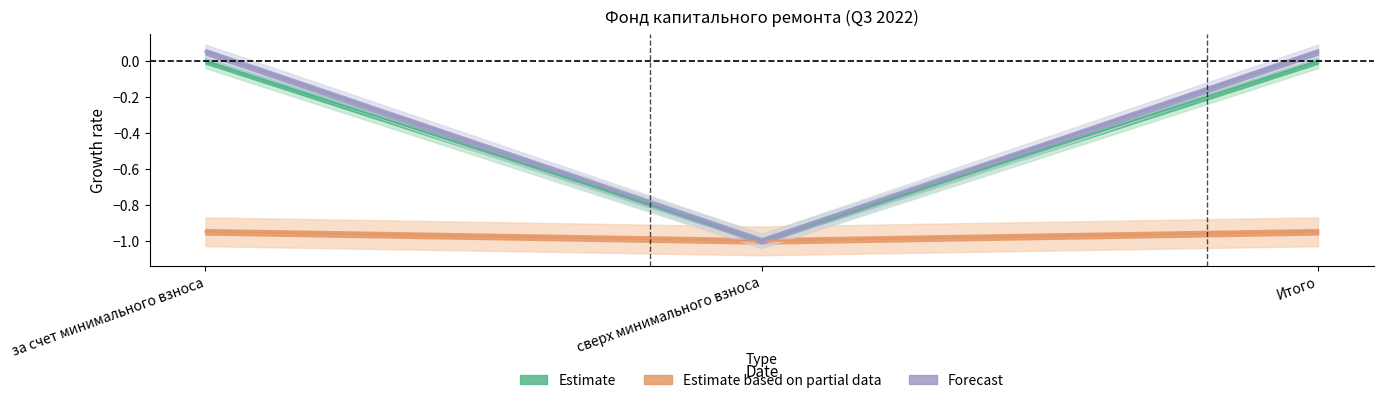

At which category is the sum across all series the highest?

за счет минимального взноса